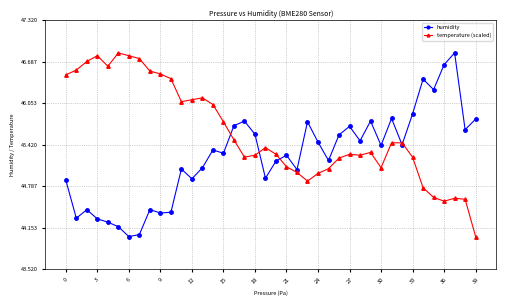

What is the maximum value for temperature (scaled)?

46.8